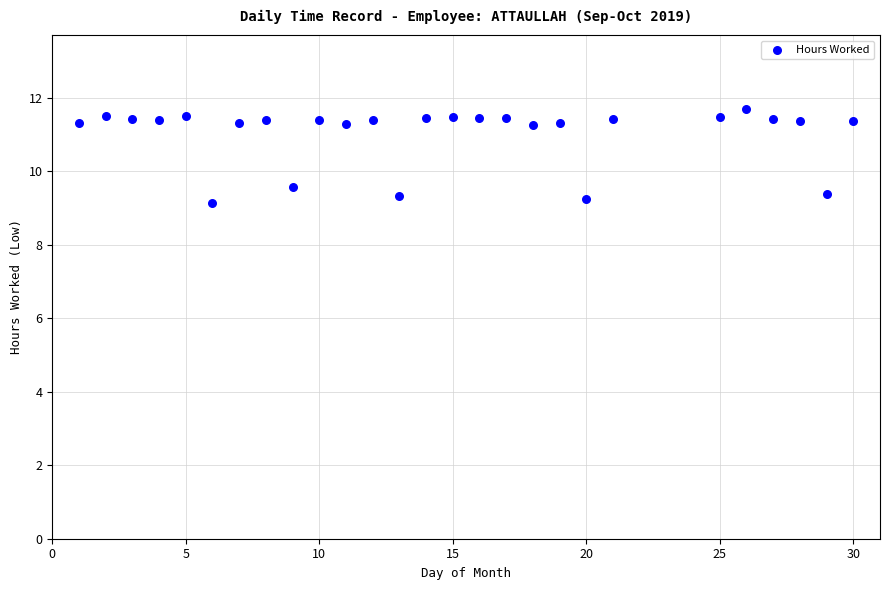

What is the range of Y values (max minus min)?

2.6